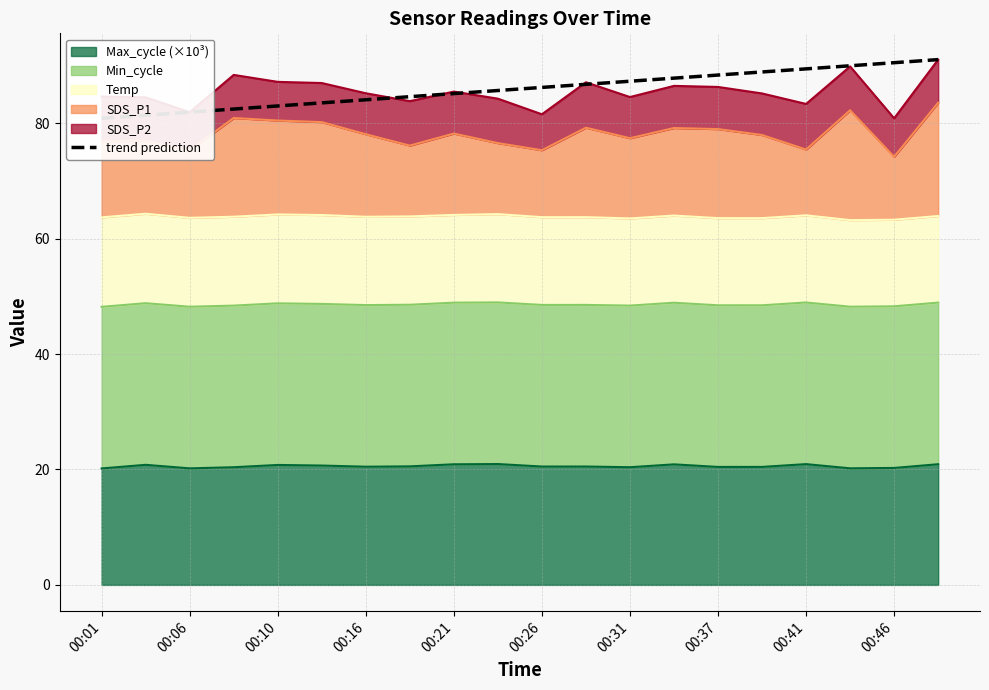

At which category does the chart reach its minimum across all series?

00:01